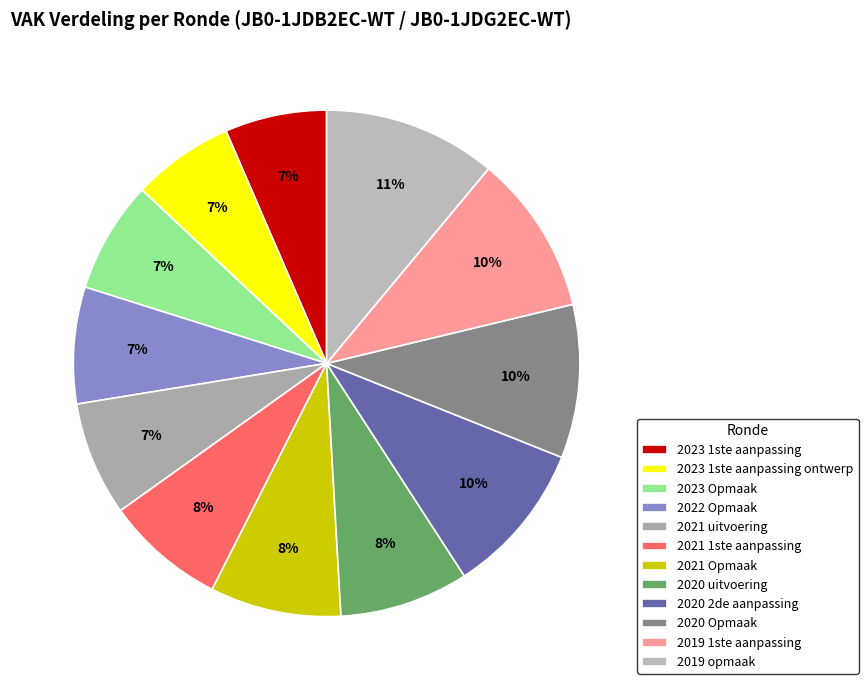

Do 2020 Opmaak and 2020 uitvoering together represent more than half of the pie?

No